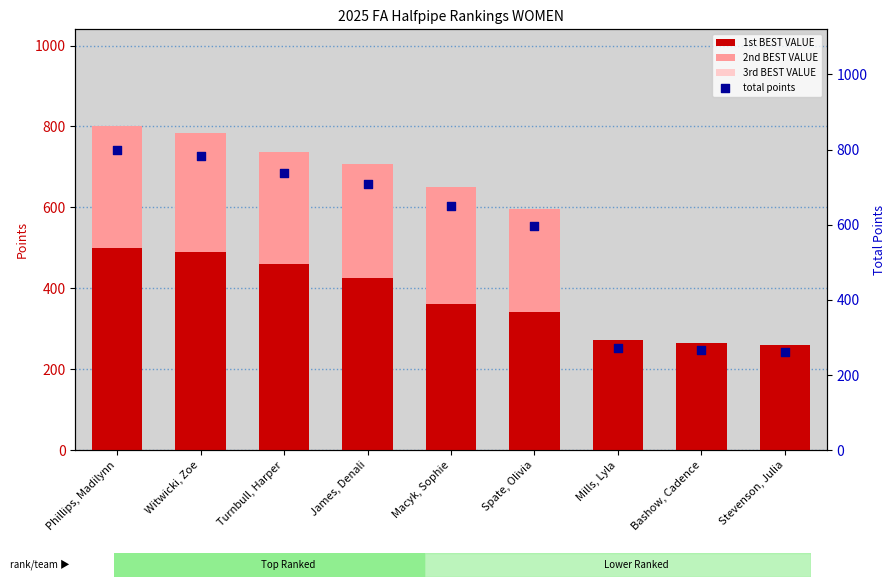

Which series reaches the maximum Y coordinate?

total points